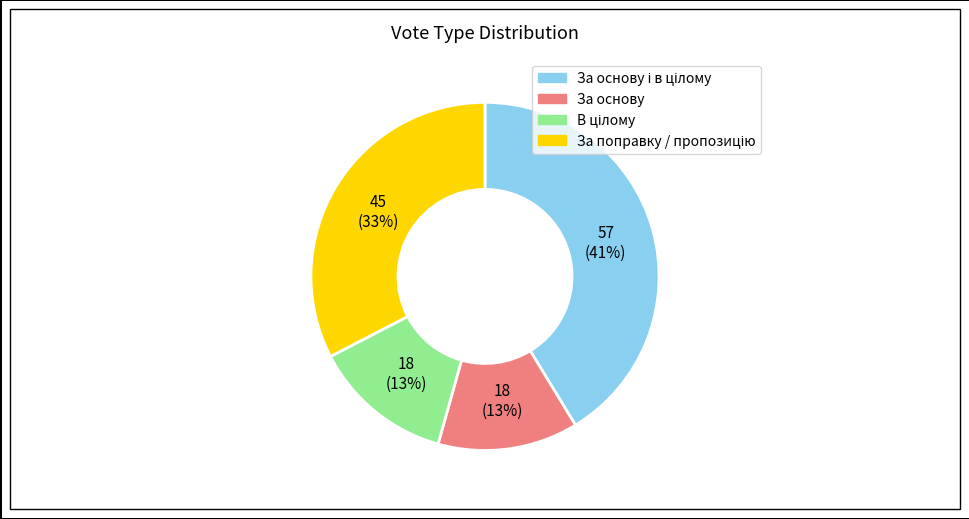

Is there any slice that represents more than half of the pie?

No